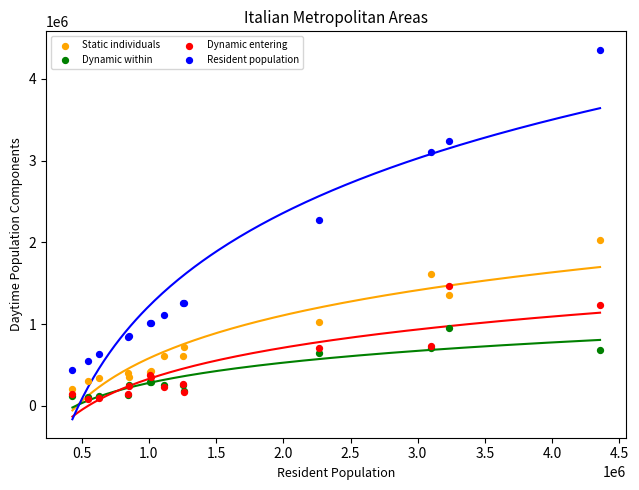

Across all series, what Y value is closest to 2215946?

2269120